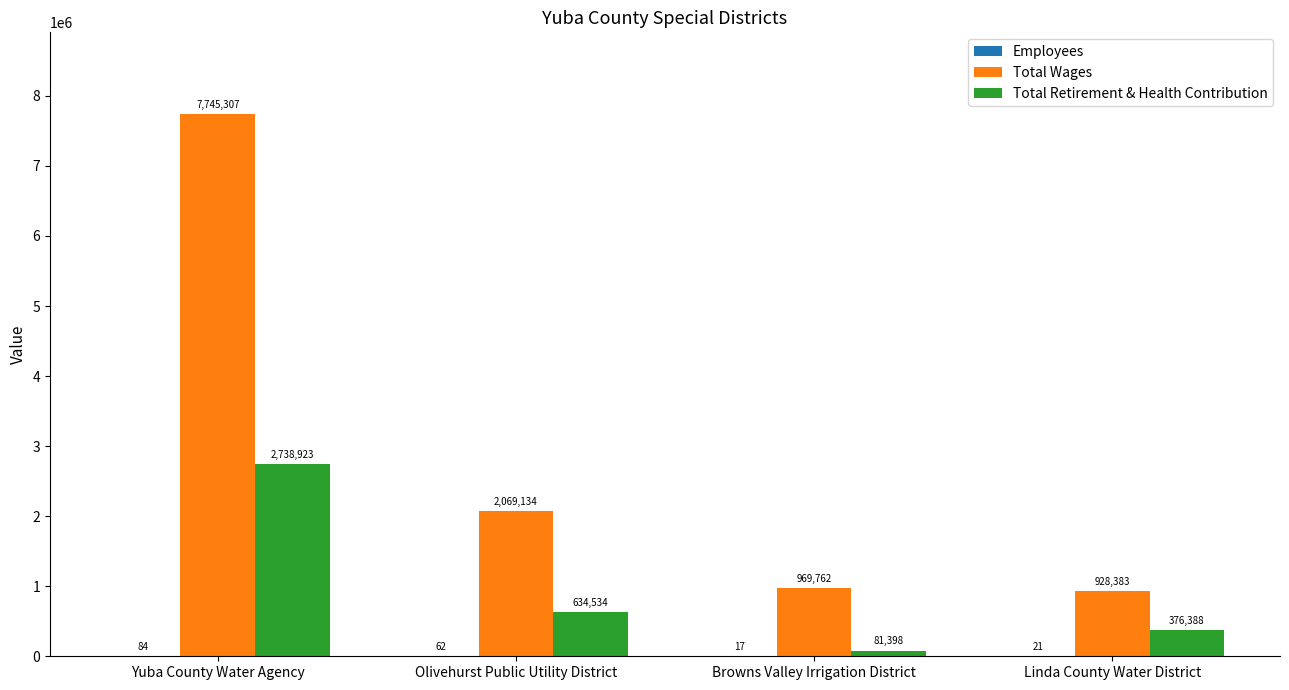

Which series has the largest total across all categories?

Total Wages